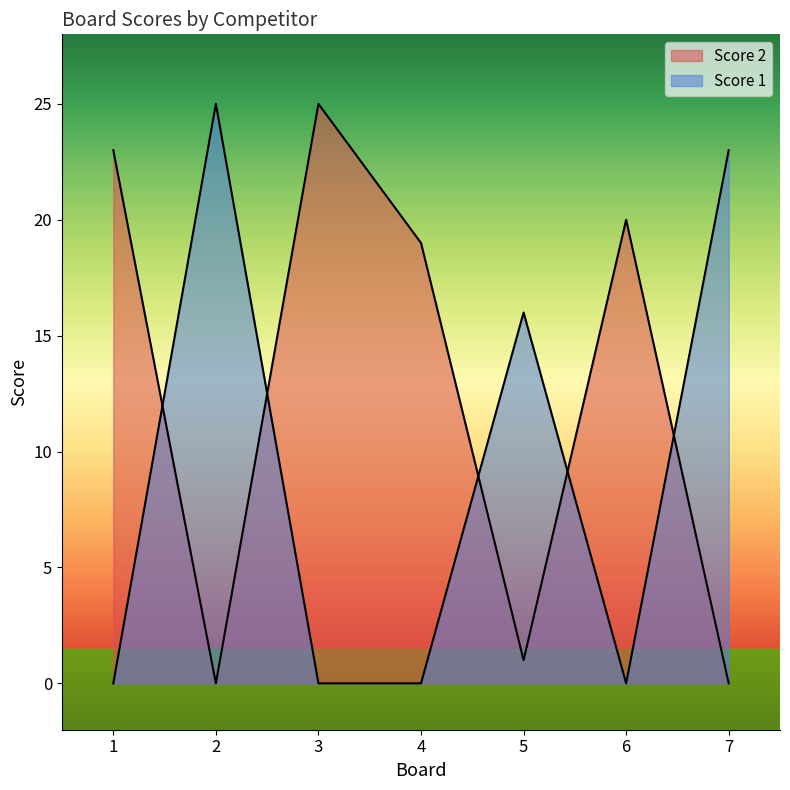

True or false: Score 2 has a value of 1 at 5.

True